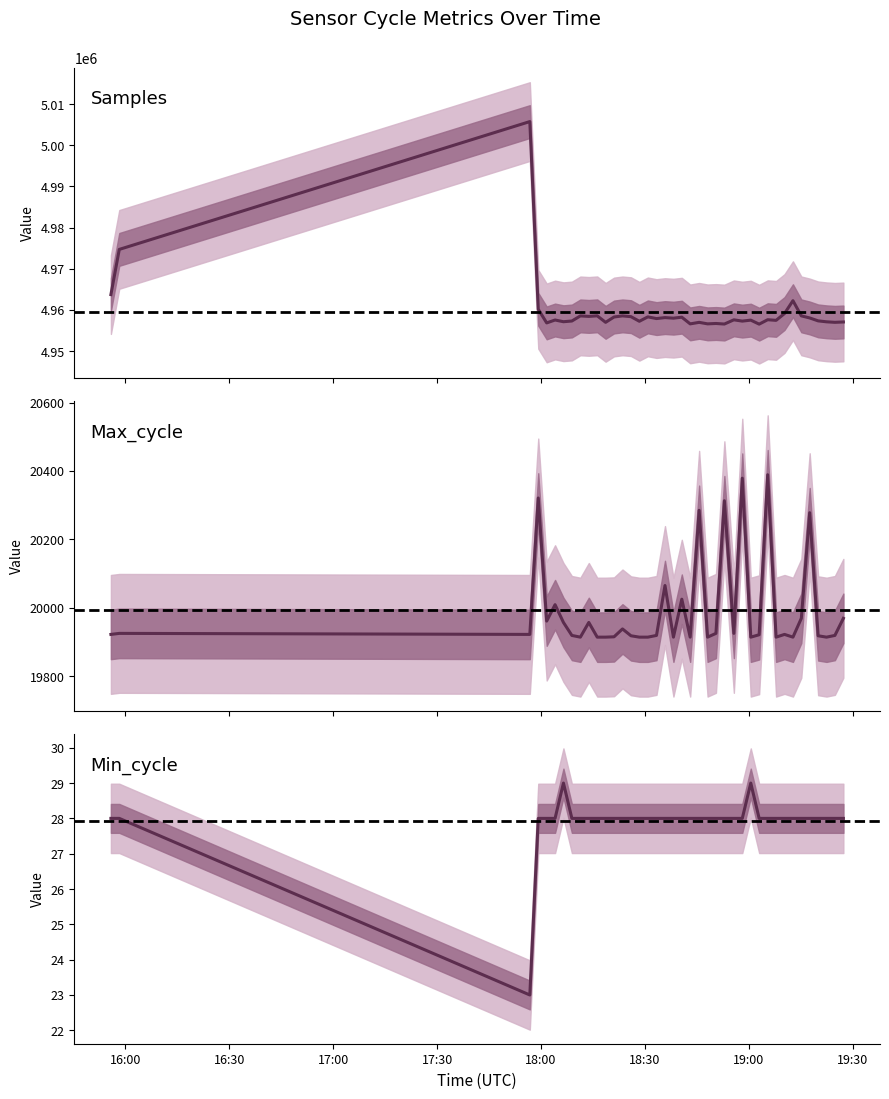

True or false: Min_cycle and Samples cross at least once.

False